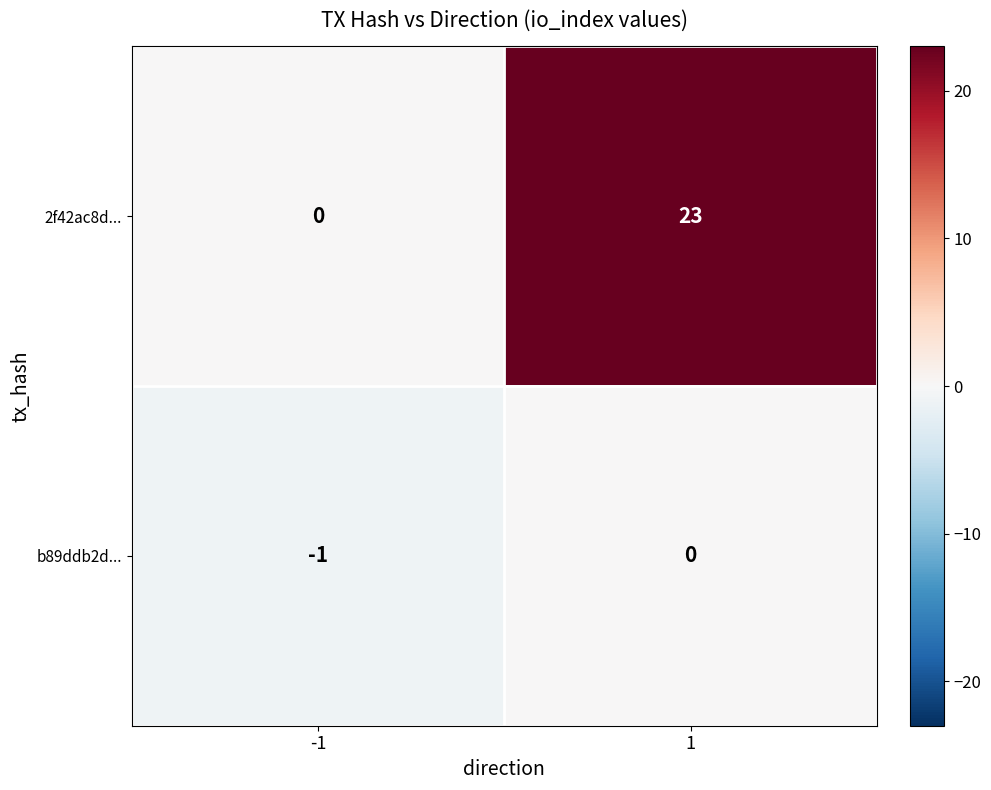

Which series has the largest total across all categories?

2f42ac8d...